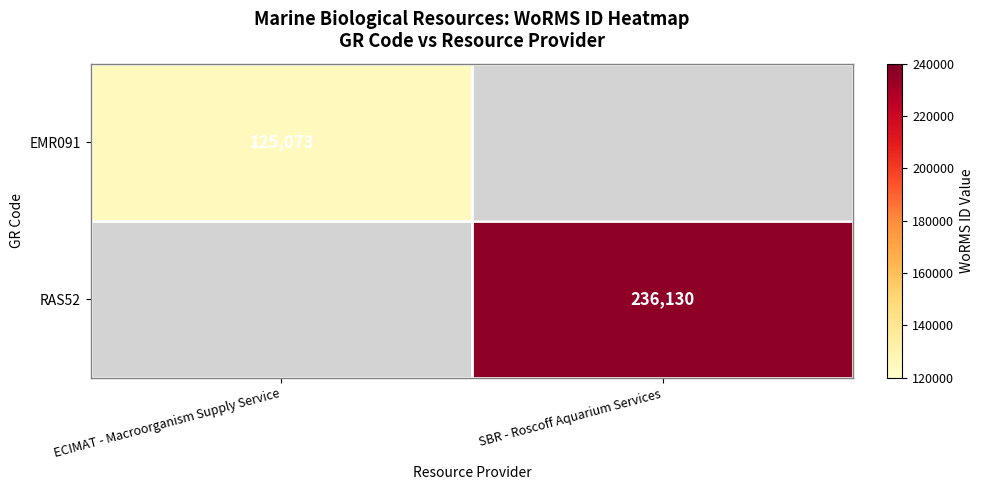

The RAS52 series shows 236130 at SBR - Roscoff Aquarium Services. True or false?

True